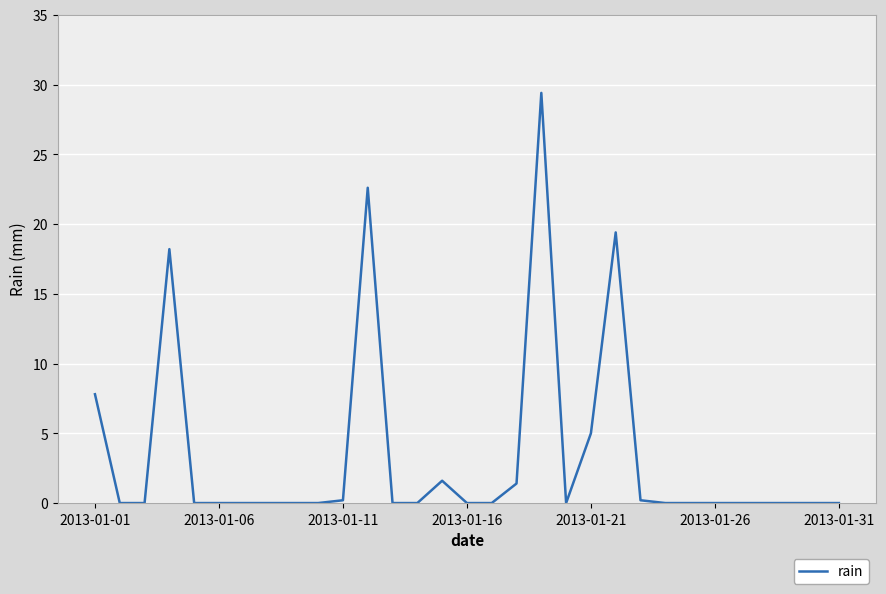

What is the difference between the maximum and minimum values?

29.4